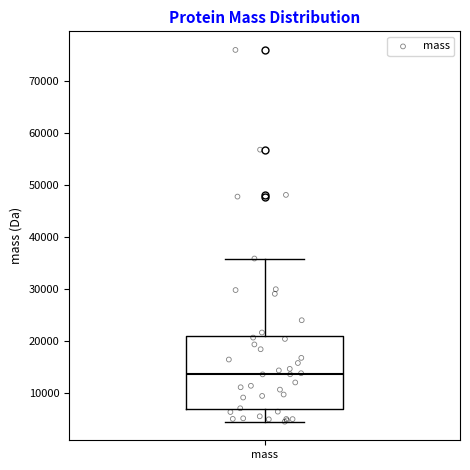

Read this box plot against the y-axis: the position of the median line, the range covered by the box, and the ends of both whiskers. The values are not printed on the chart, so give them approximately, as read against the axis.

median 14000, box 7000 to 21000, whiskers 4000 to 36000